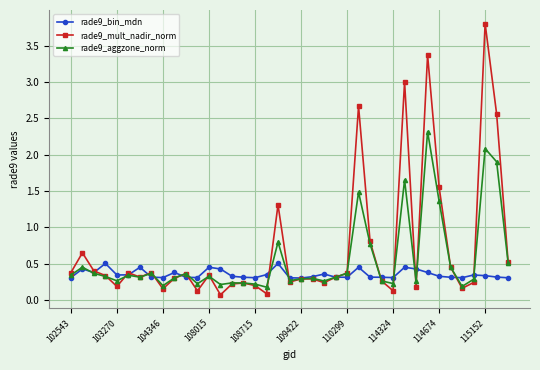

Rank the series by their average value, from lowest to highest.

rade9_bin_mdn, rade9_aggzone_norm, rade9_mult_nadir_norm